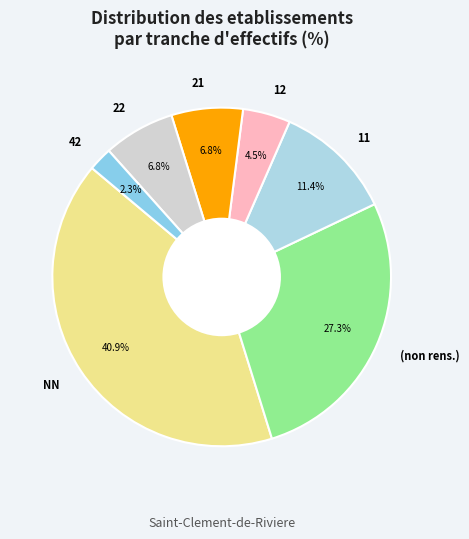

What percentage do 12 and 42 together represent?

6.8%